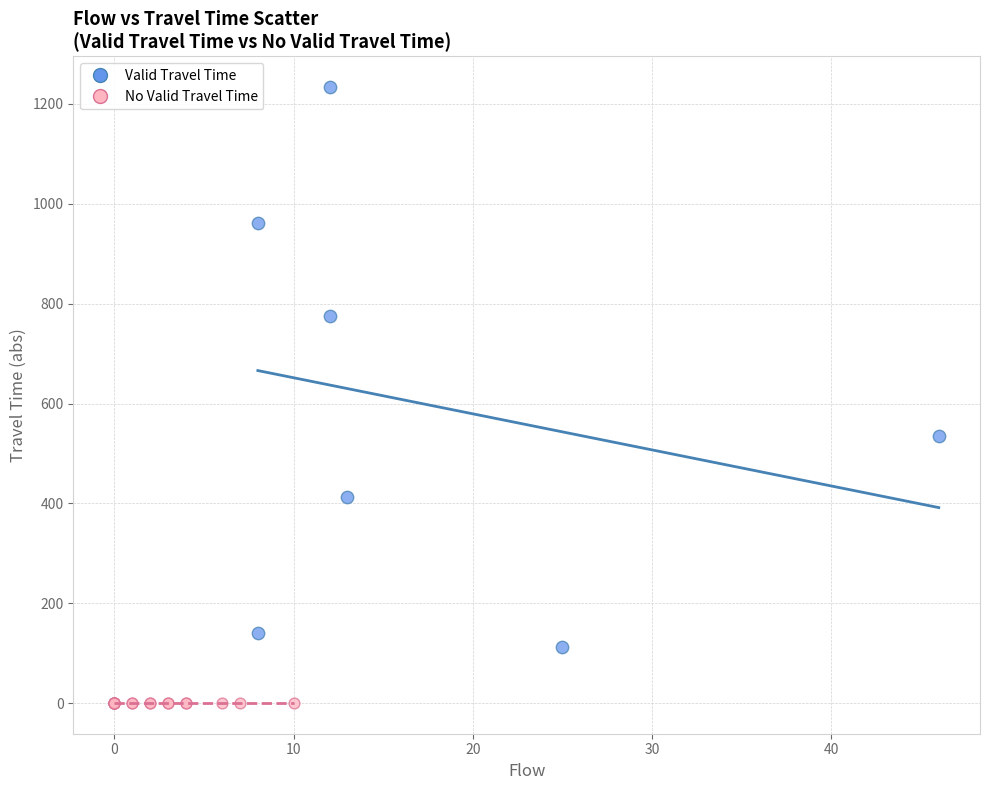

Which series reaches the maximum Y coordinate?

Valid Travel Time